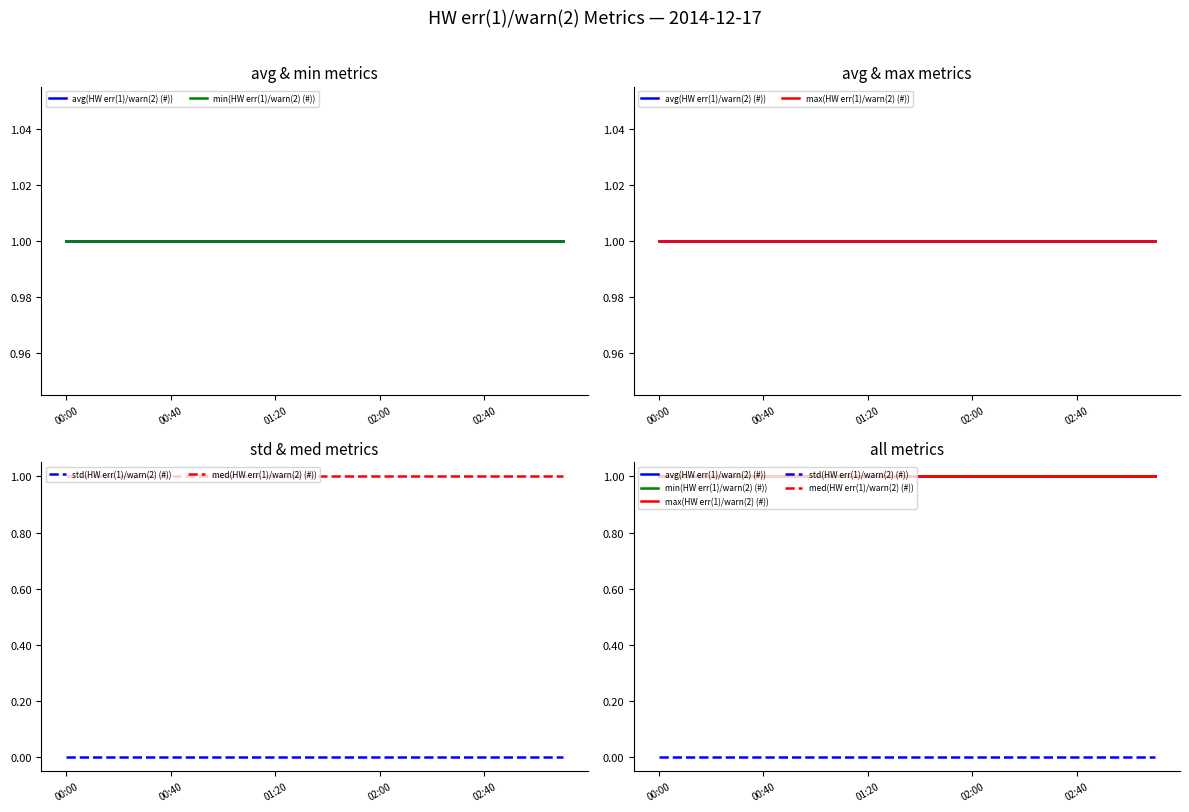

At how many categories does at least one series exceed 0?

20